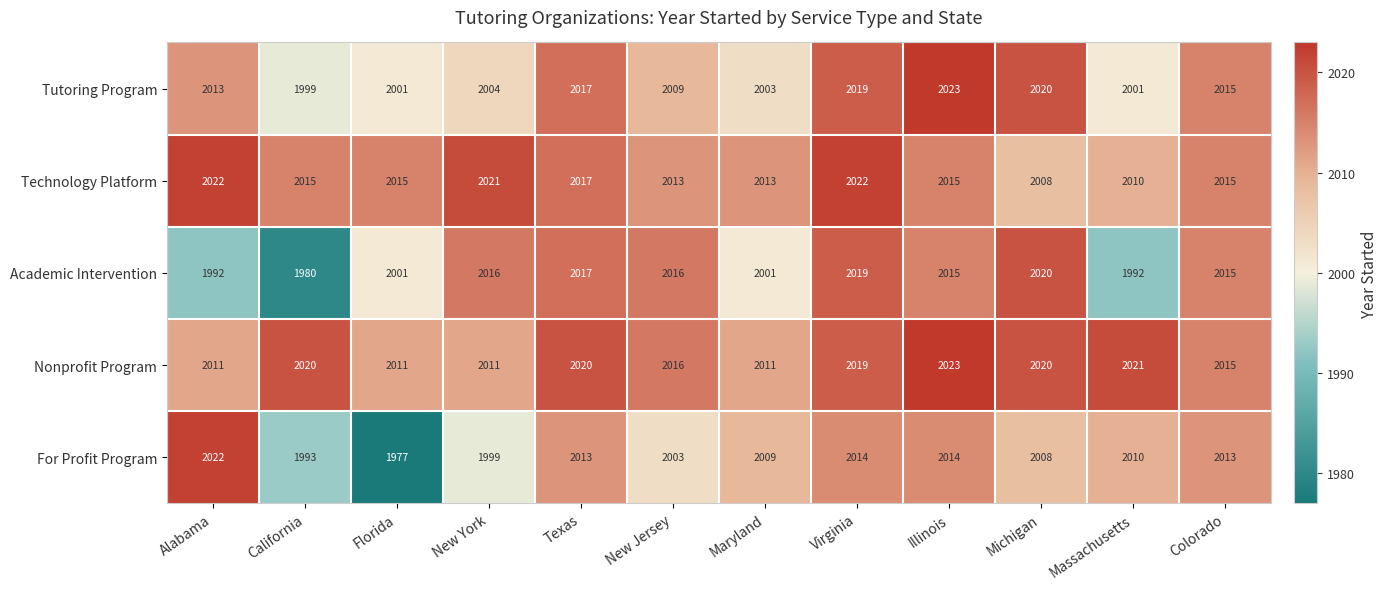

The value of Tutoring Program at Alabama is 3447. True or false?

False